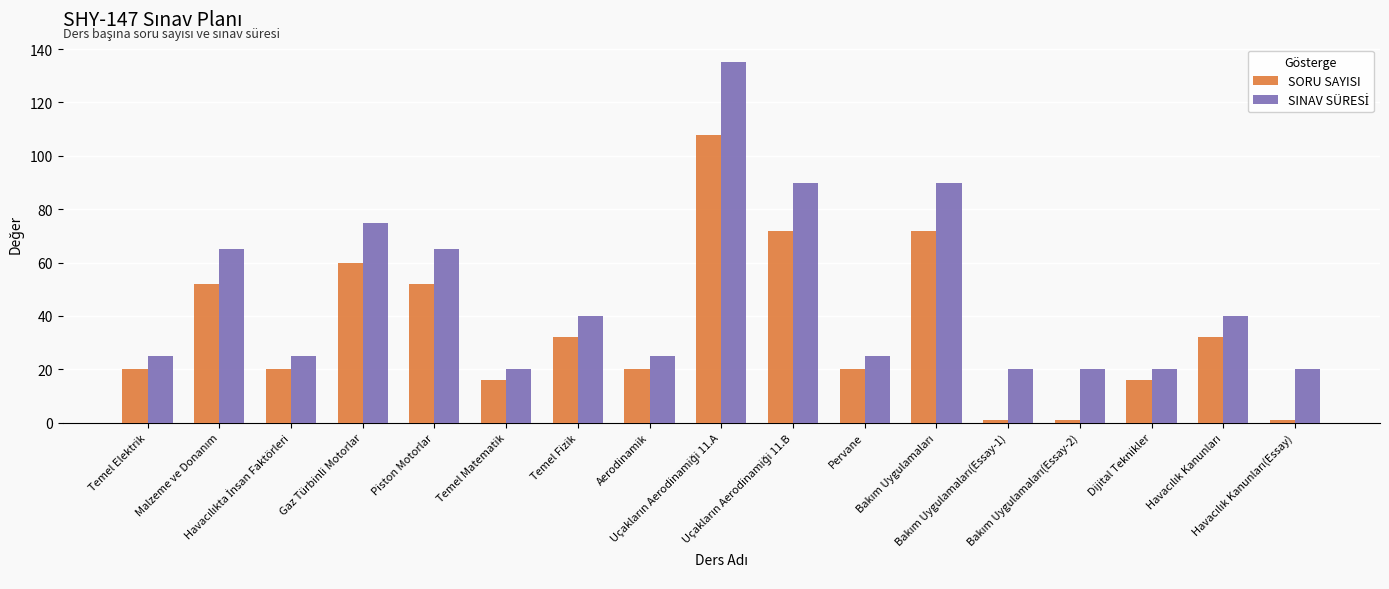

Are the bars grouped side by side (vs. stacked)?

Yes